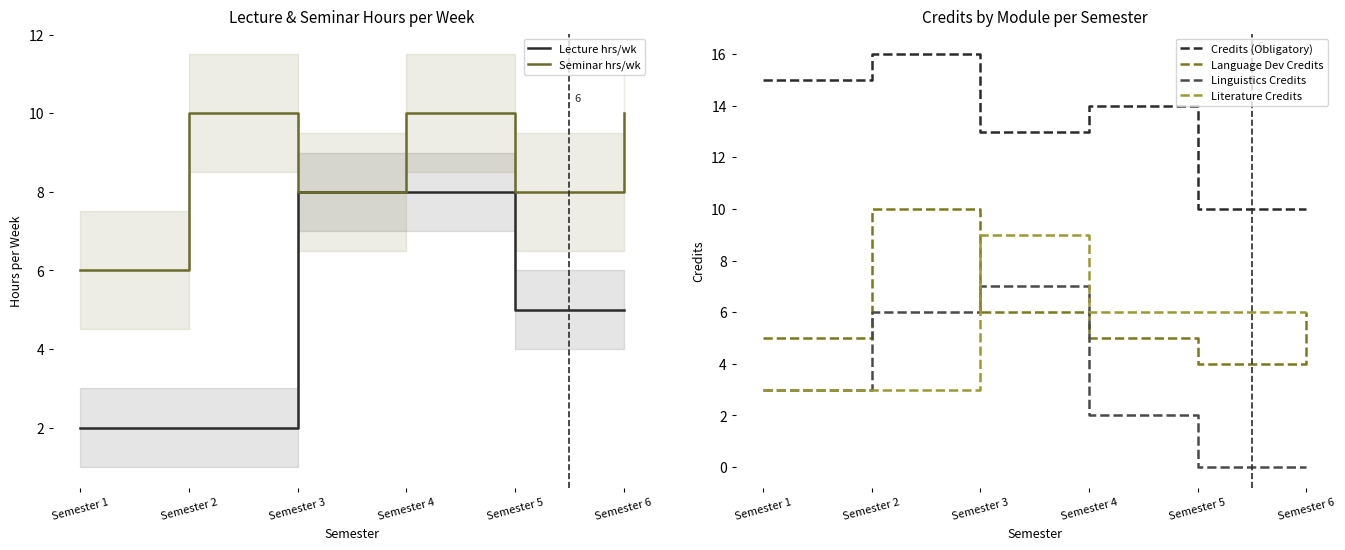

In Linguistics Credits, how many points are higher than both neighbors (excluding endpoints)?

1